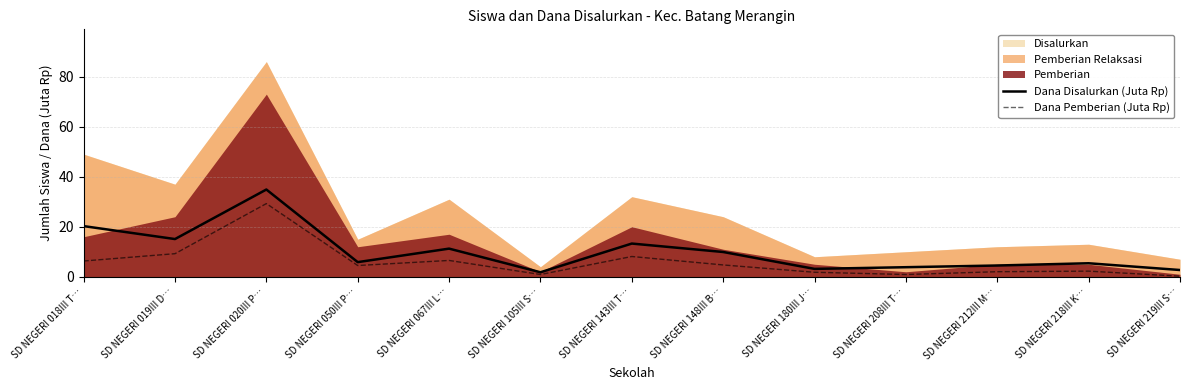

Which category has the highest value in the Dana Disalurkan (Juta Rp) series?

SD NEGERI 020III P…